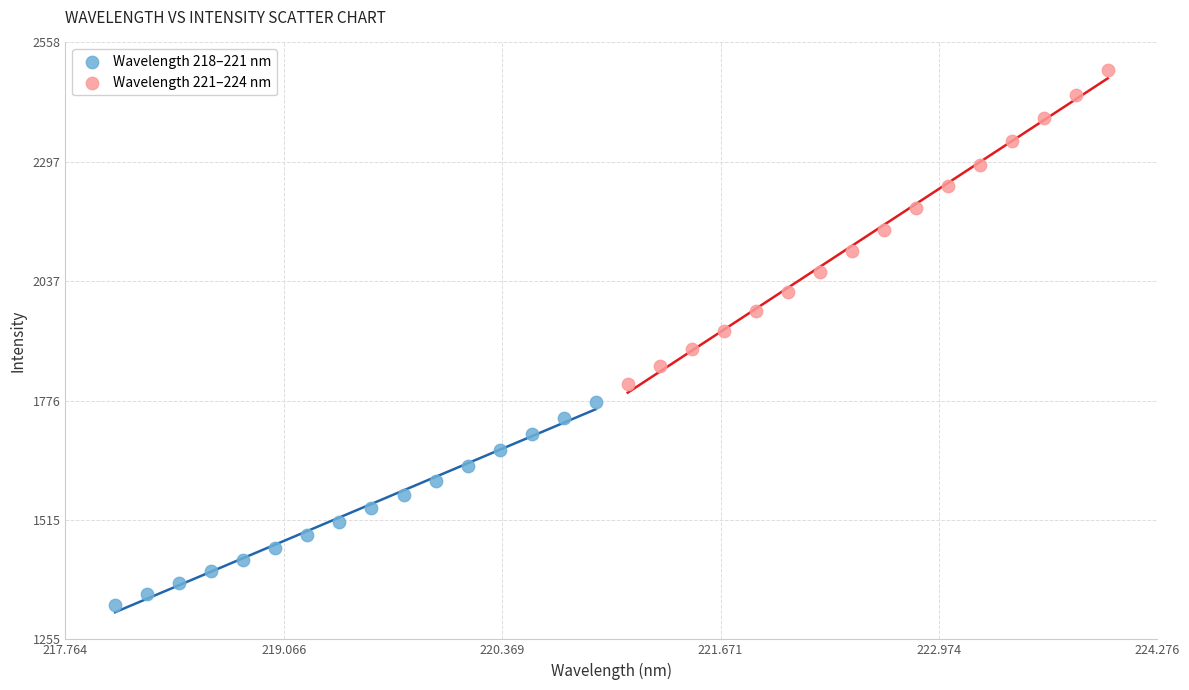

What are all the series names shown in the legend?

Wavelength 218–221 nm, Wavelength 221–224 nm